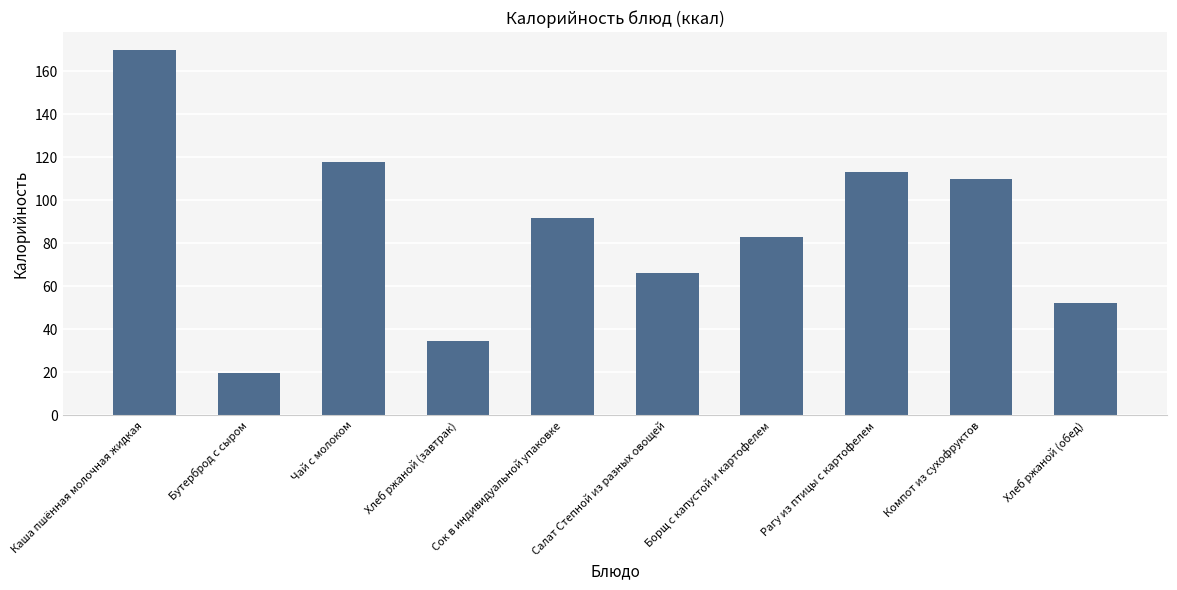

Which has a higher value, Каша пшённая молочная жидкая or Хлеб ржаной (обед)?

Каша пшённая молочная жидкая